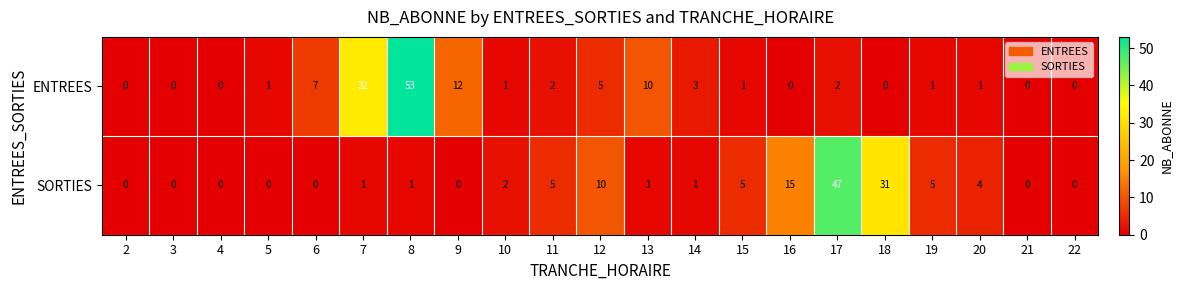

At 11, list the series in order from largest to smallest.

SORTIES, ENTREES